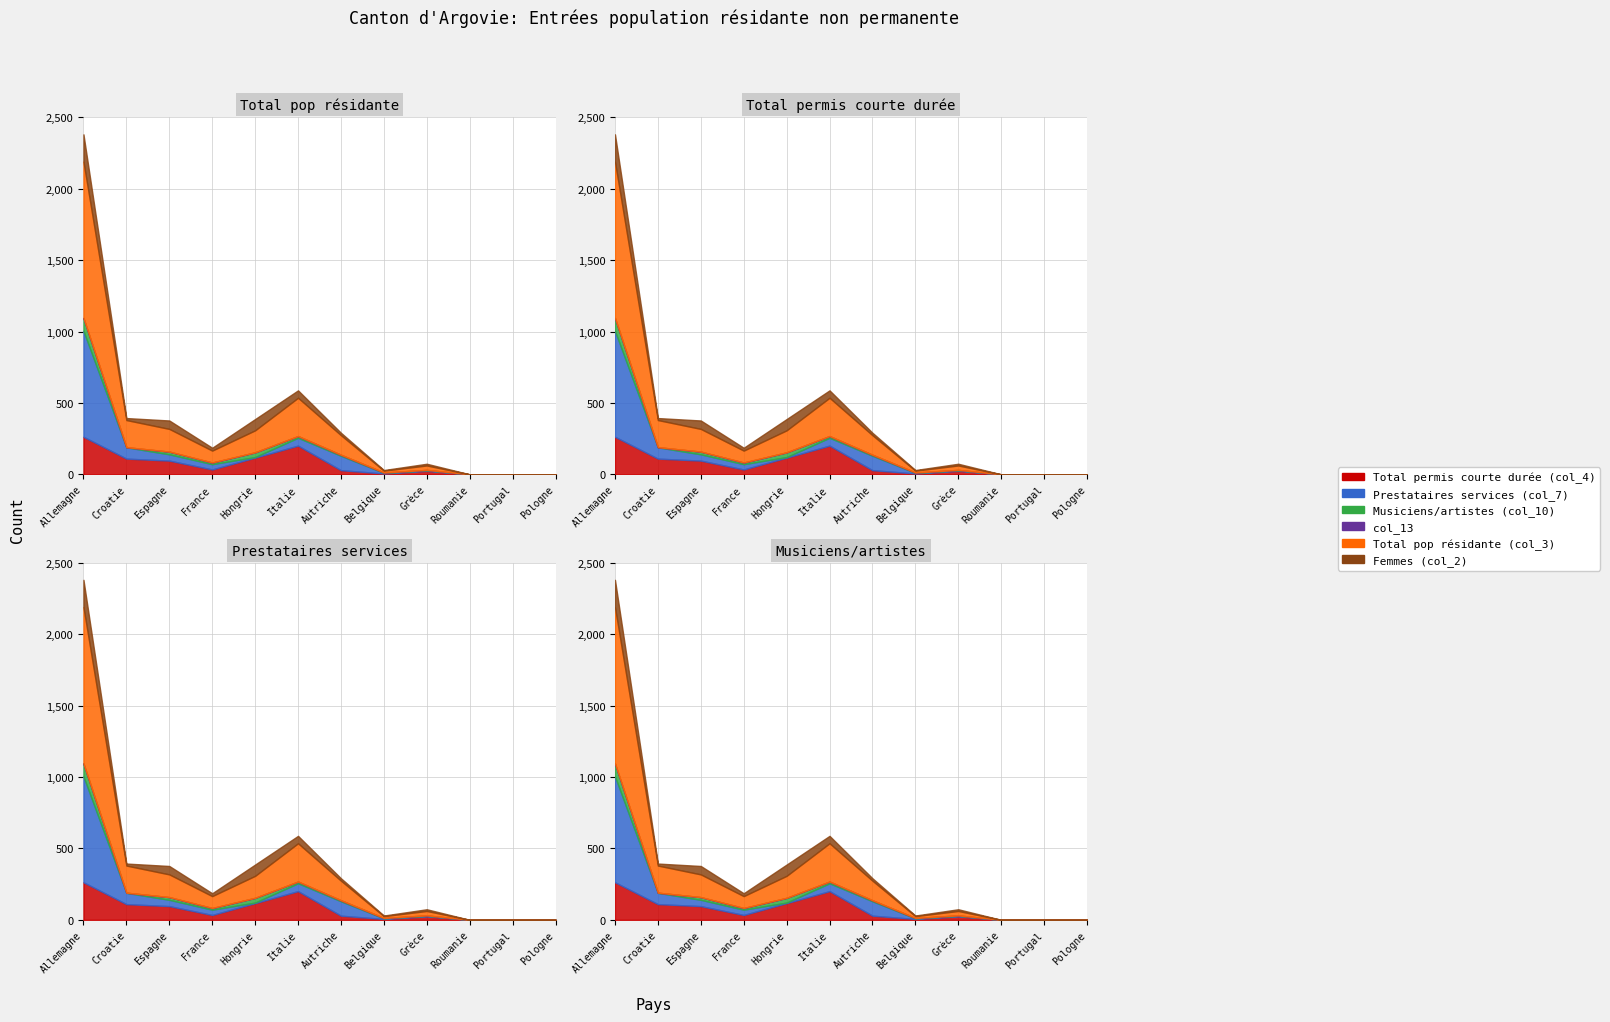

Which category has the highest value in the col_13 series?

France